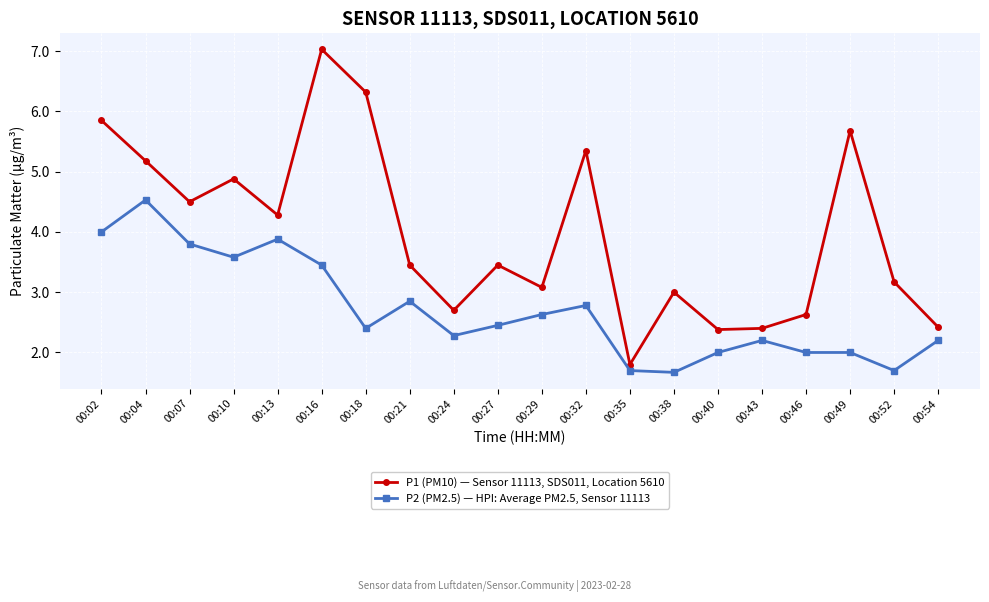

What is the sum of the P2 (PM2.5) — HPI: Average PM2.5, Sensor 11113 values at 00:02 and 00:32?

6.8